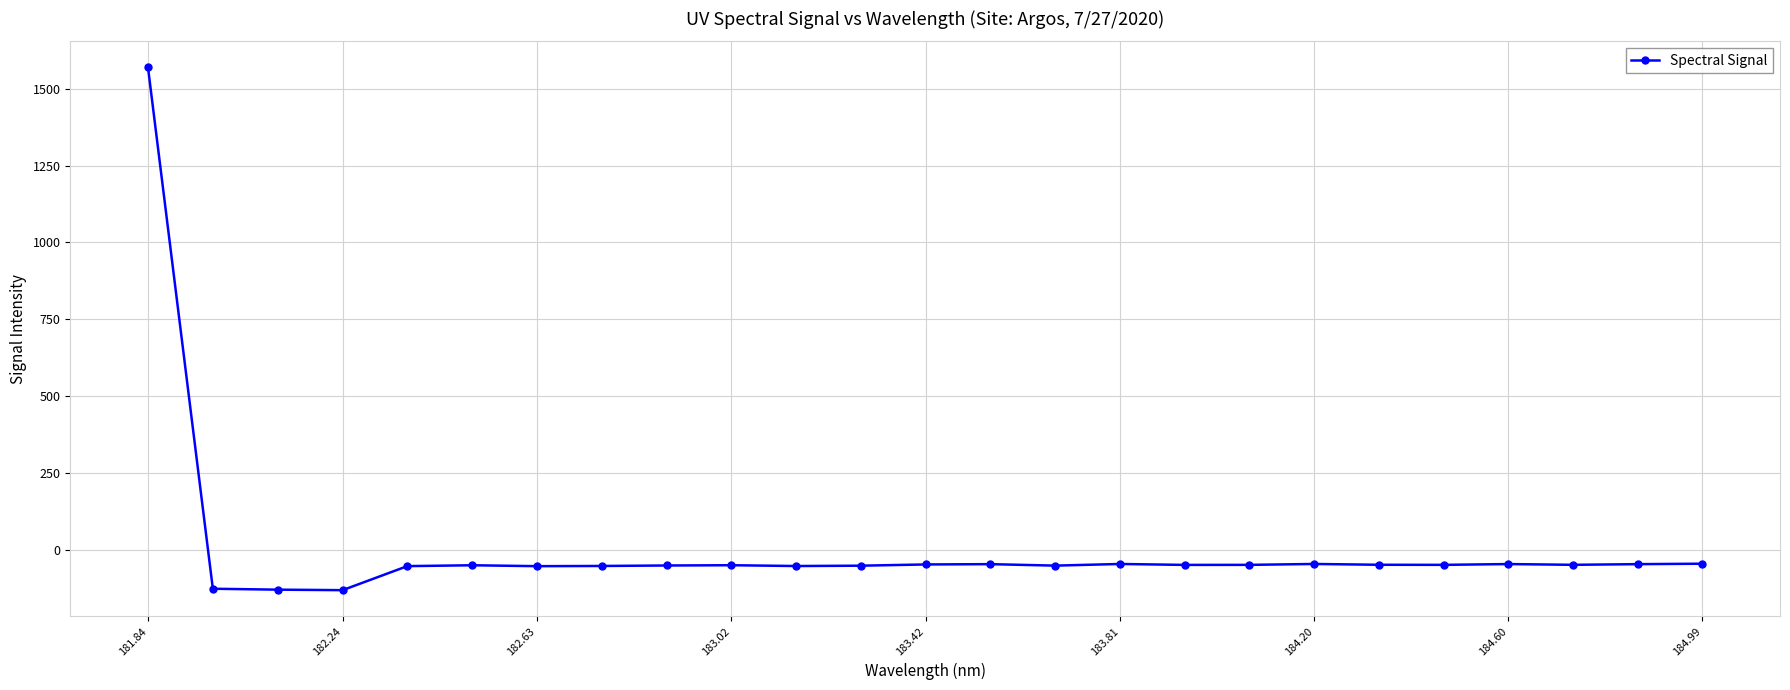

What is the sum of all values?

128.2